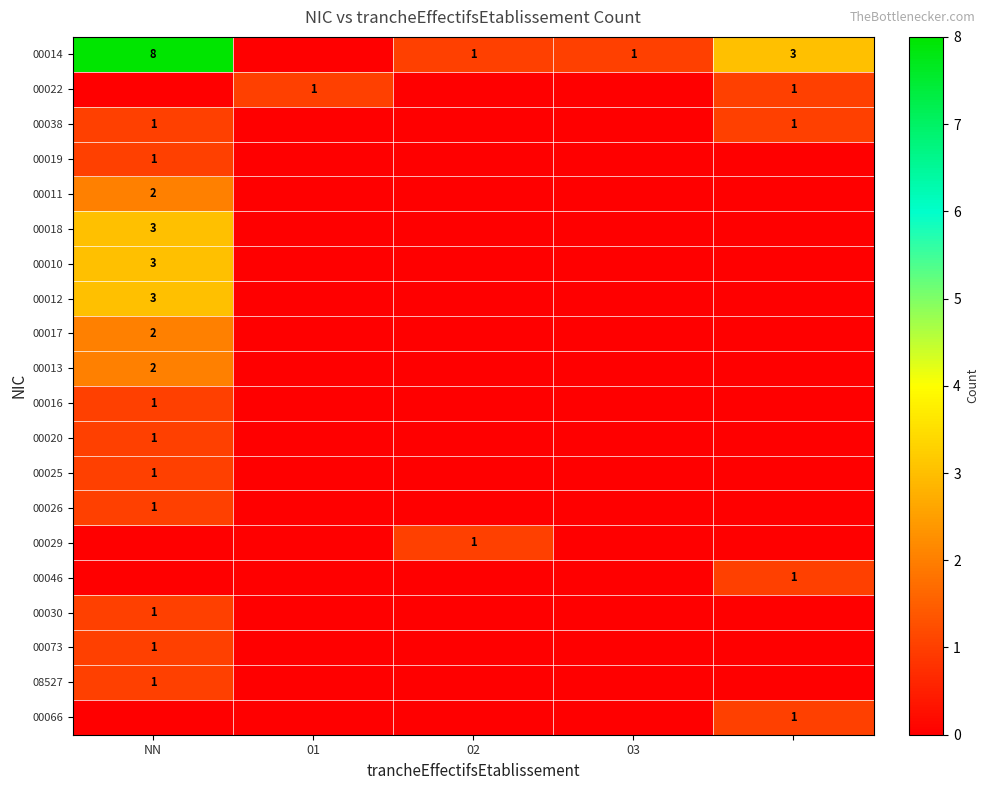

At 03, list the series in order from smallest to largest.

00022, 00038, 00019, 00011, 00018, 00010, 00012, 00017, 00013, 00016, 00020, 00025, 00026, 00029, 00046, 00030, 00073, 08527, 00066, 00014